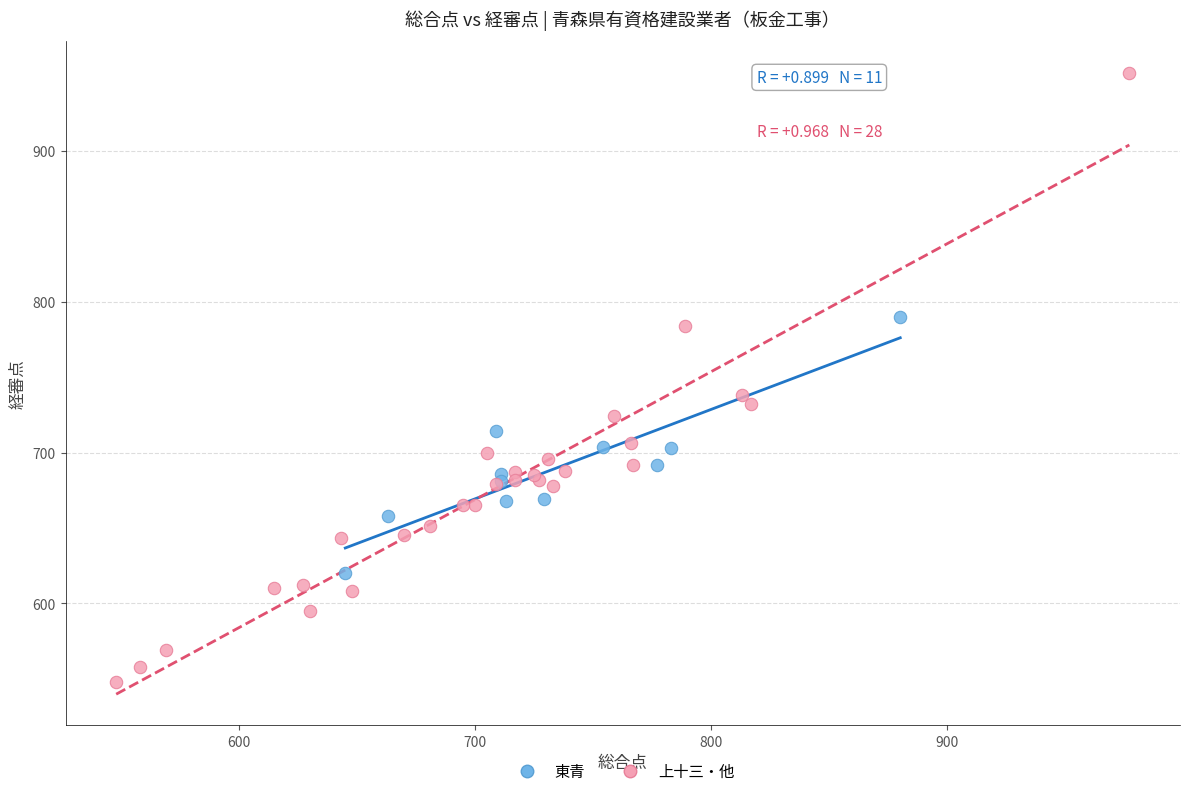

Which series has the largest Y range (max minus min)?

上十三・他